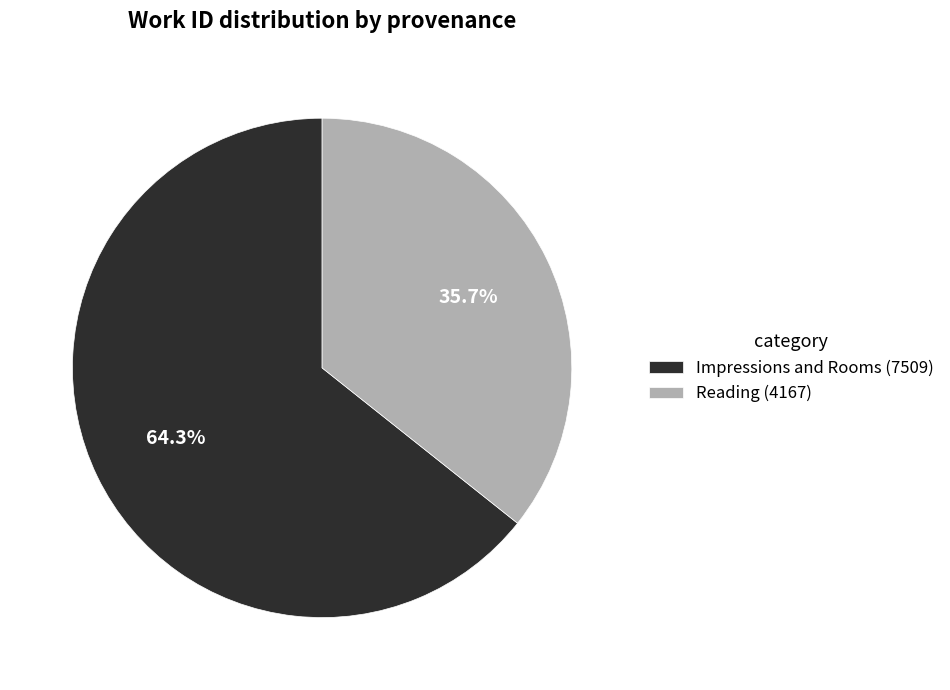

To the nearest percent, what is the difference between the largest and smallest slice percentages?

29%